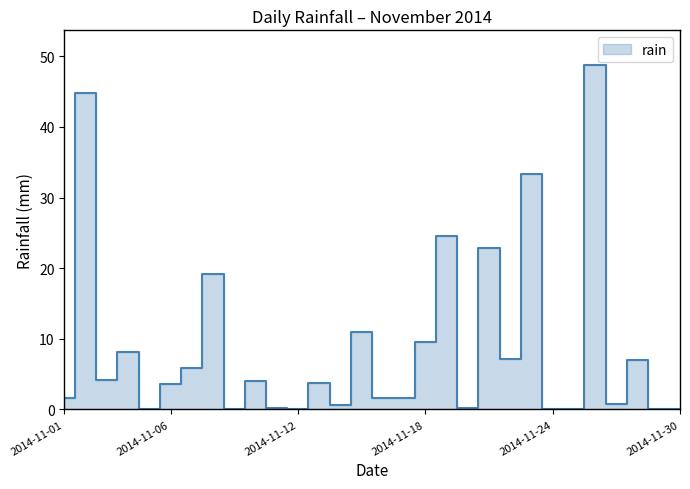

The value at 2014-11-05 is 0.0. True or false?

True